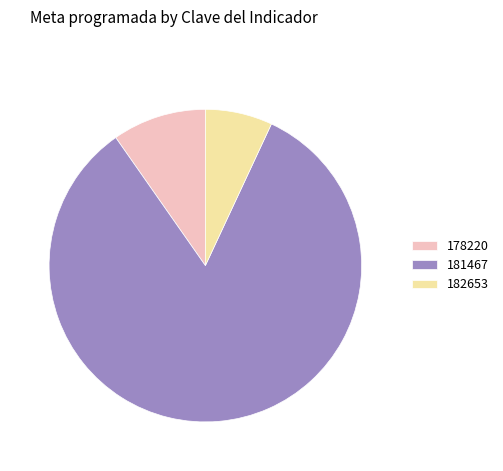

How many slices are in this pie chart?

3